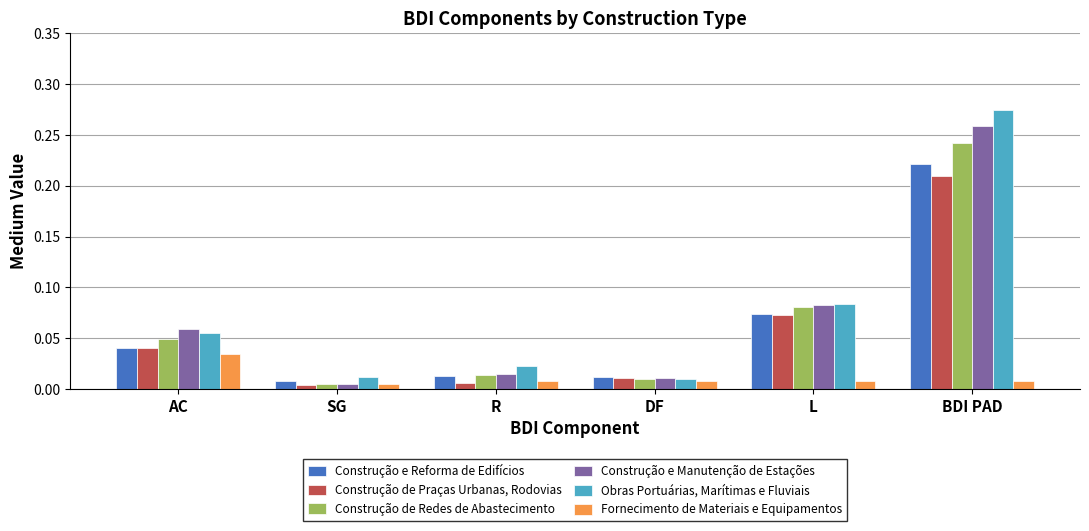

Which series changed the most between AC and BDI PAD?

Obras Portuárias, Marítimas e Fluviais